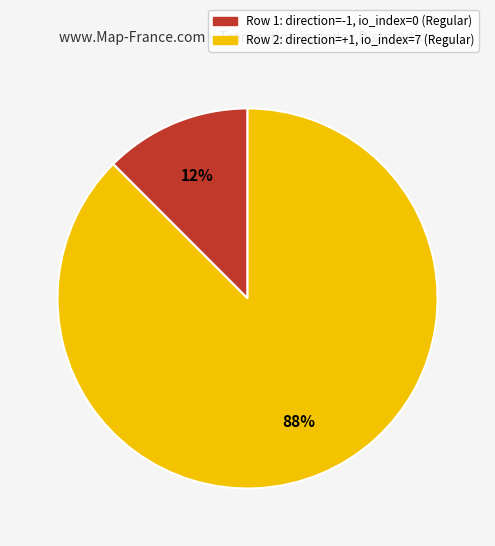

Is there a majority slice in this chart?

Yes